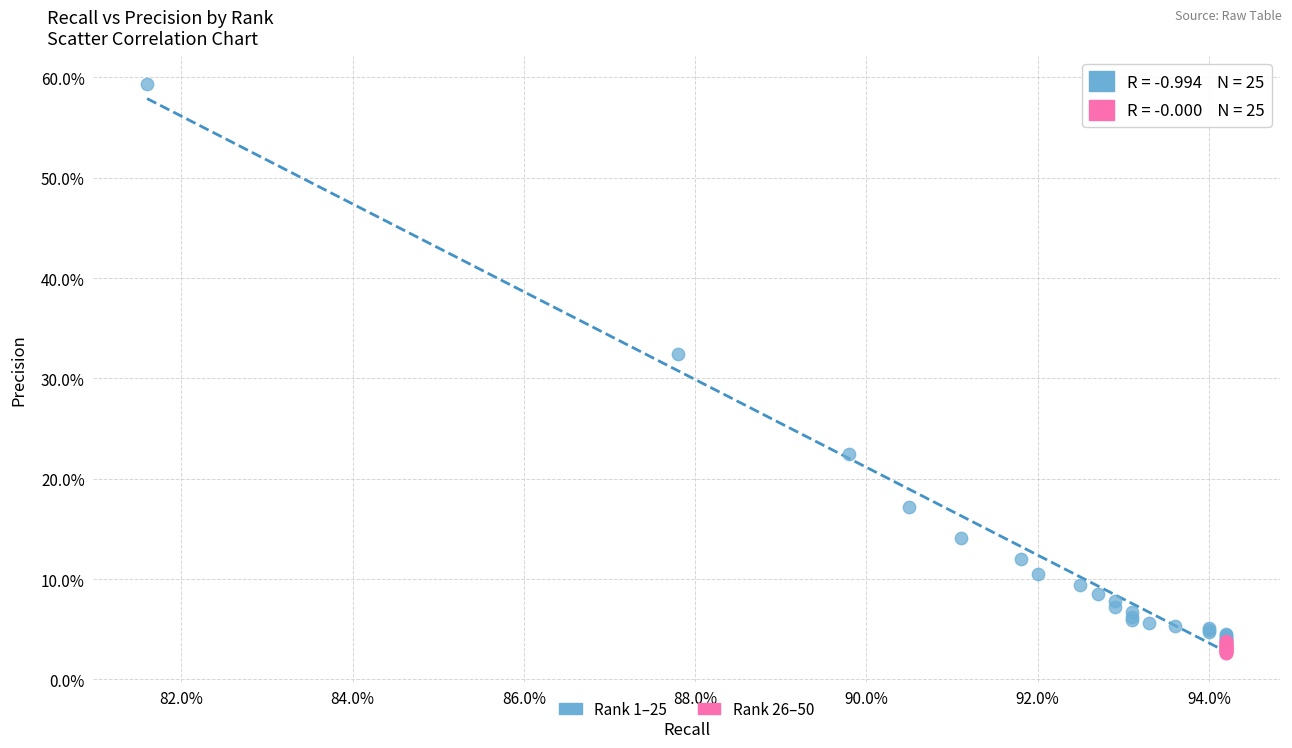

Which series has the widest spread of Y values?

Rank 1–25